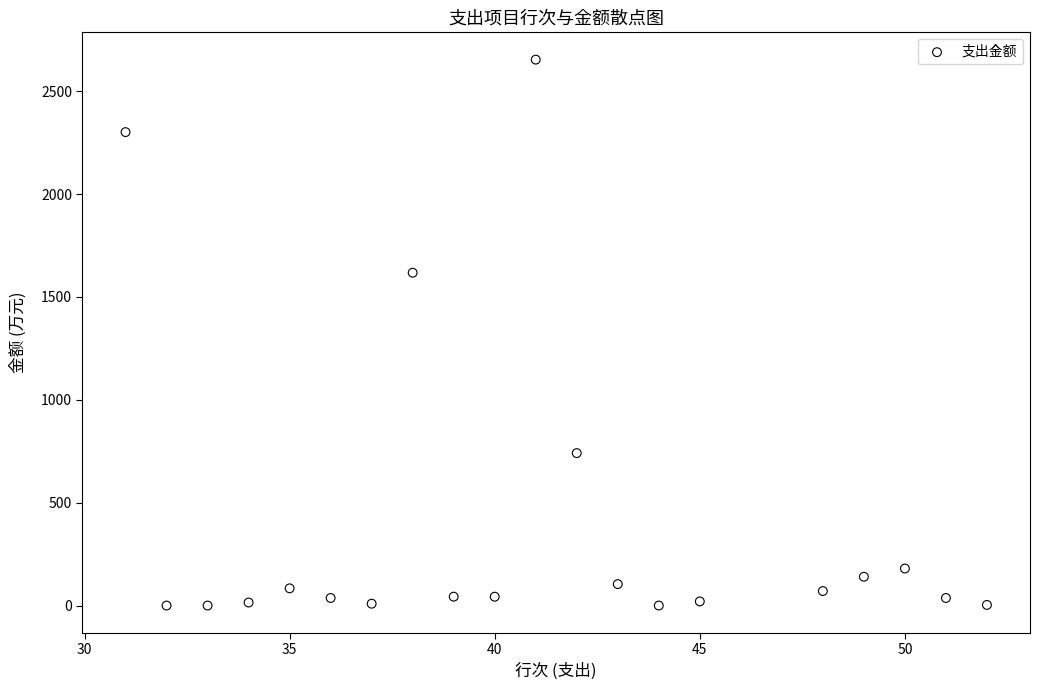

What is the range of X values (max minus min)?

21.0